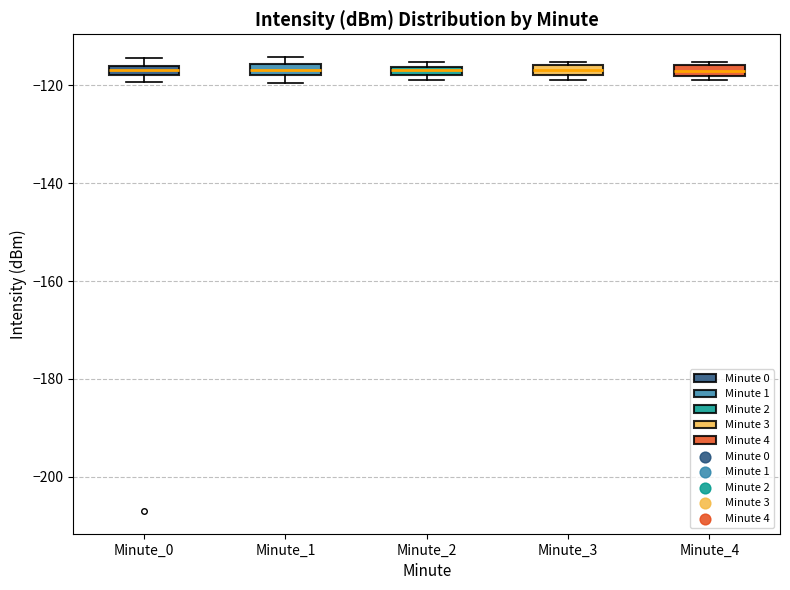

Where is the upper edge of the box for Minute_0 on the y-axis? The values are not printed on the chart, so give them approximately, as read against the axis.

-116